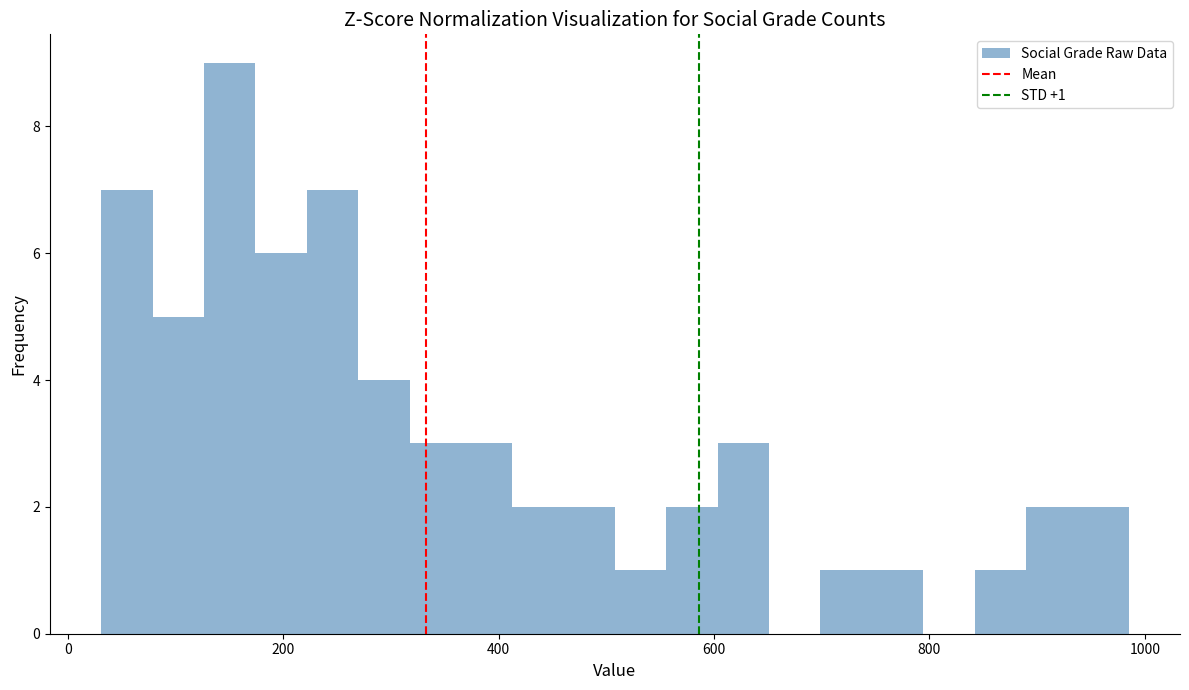

Around what value on the x-axis is the tallest bar? Give the approximate position of its centre, as read against the axis.

160